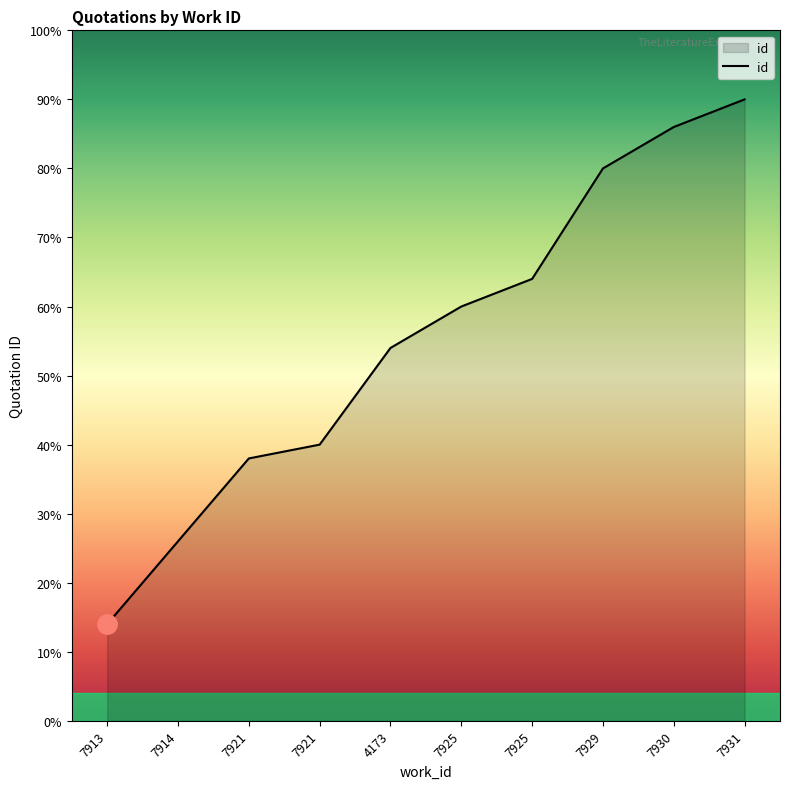

Is this an area chart (filled region under the line)?

Yes